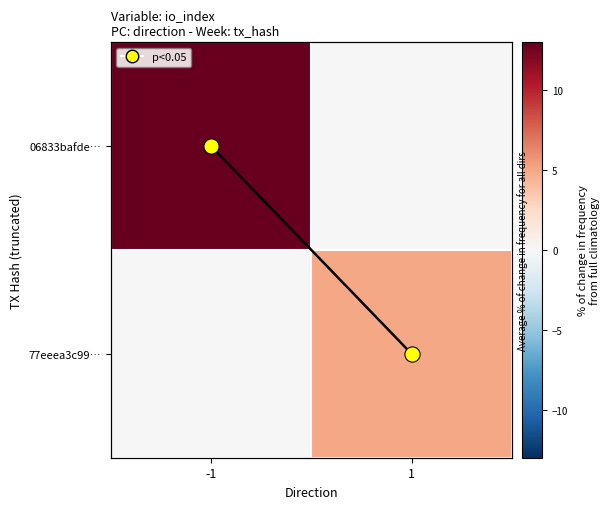

Is it true that trend line equals -1 at -1?

False